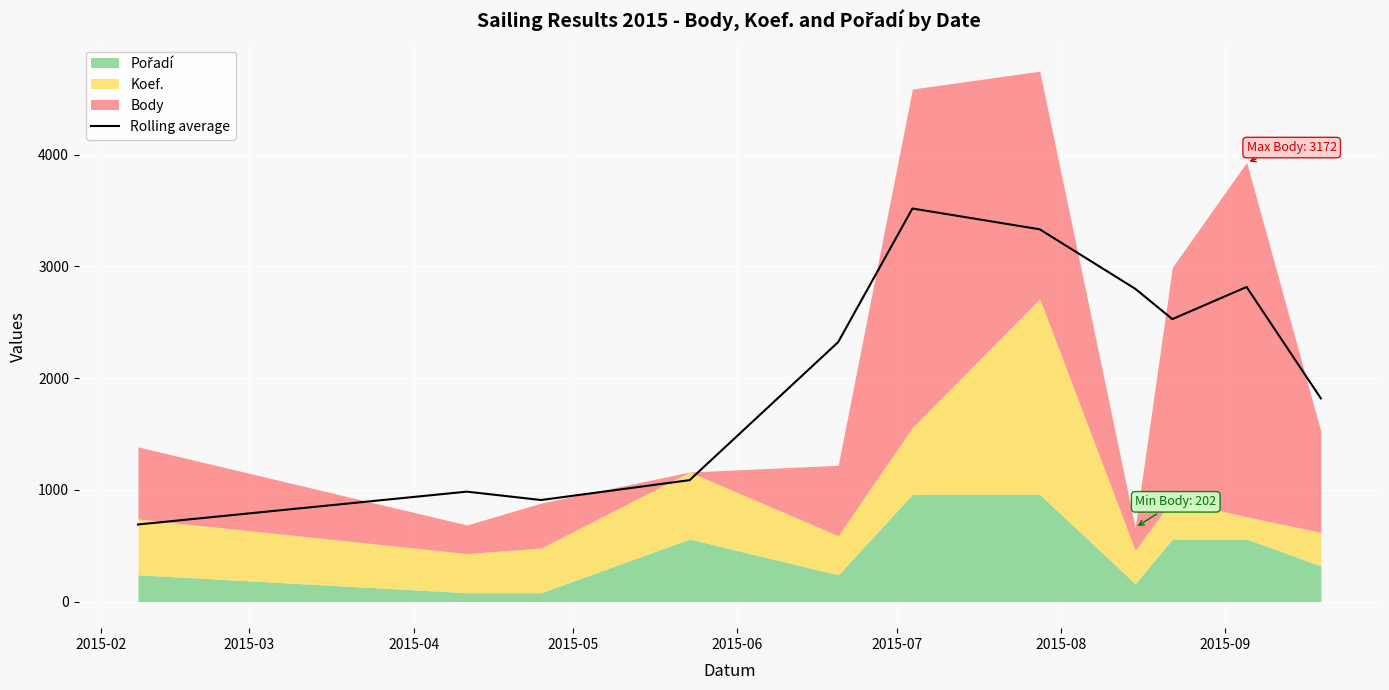

How many data points are less than 2322?

5